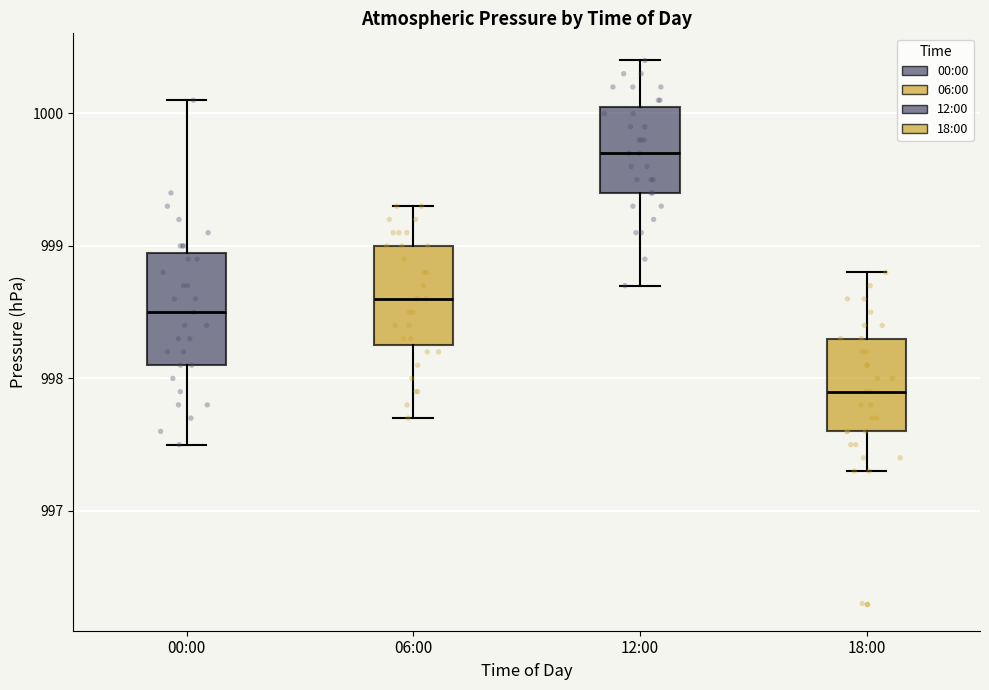

Which box's median line is the highest?

12:00